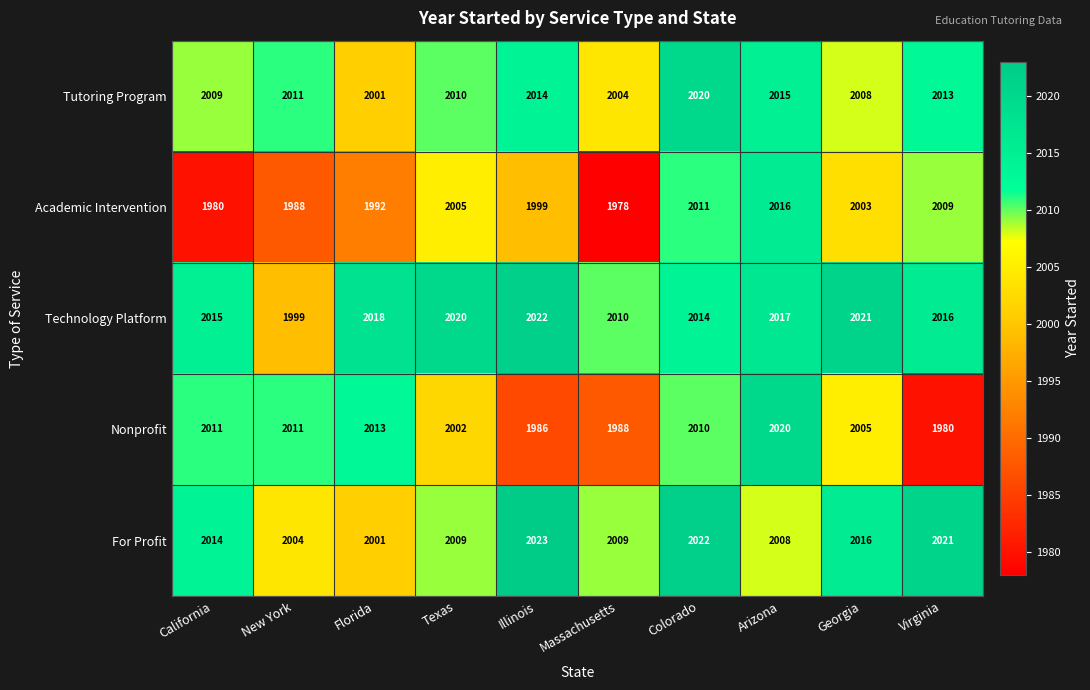

Is it true that Technology Platform equals 2022 at Illinois?

True